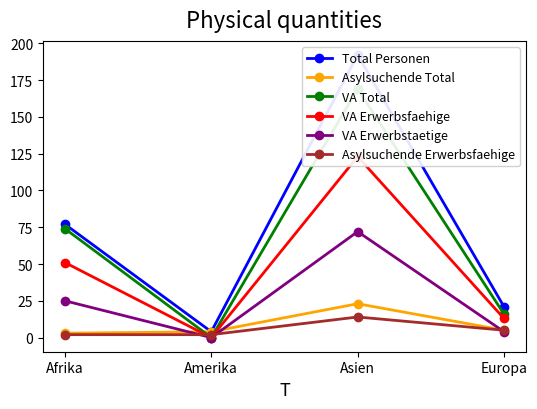

Is the value of Asylsuchende Total at Asien greater than the value of VA Erwerbsfaehige at Afrika?

No